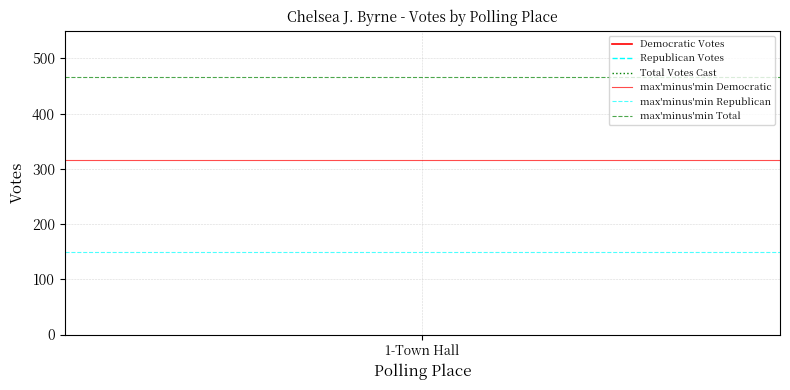

Is it true that max'minus'min Democratic equals 316 at 1?

True